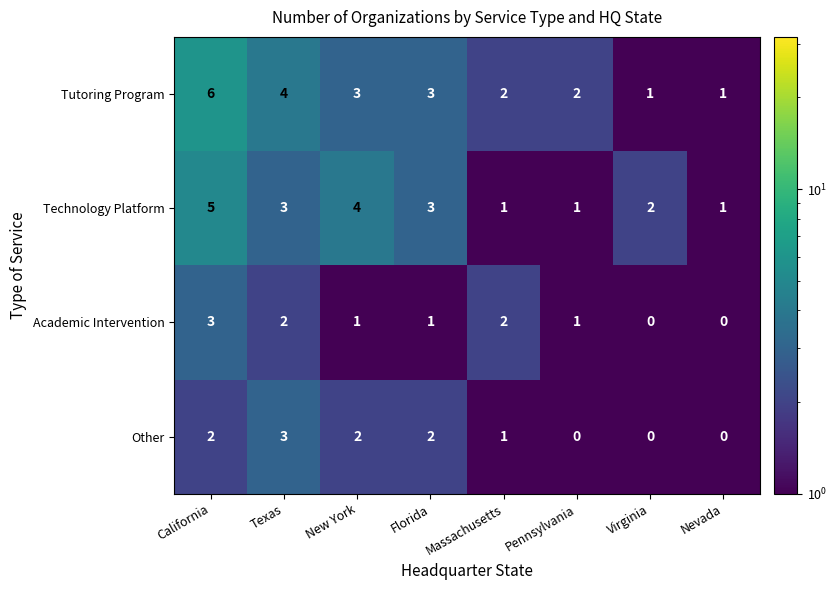

At which category is the sum across all series the highest?

California